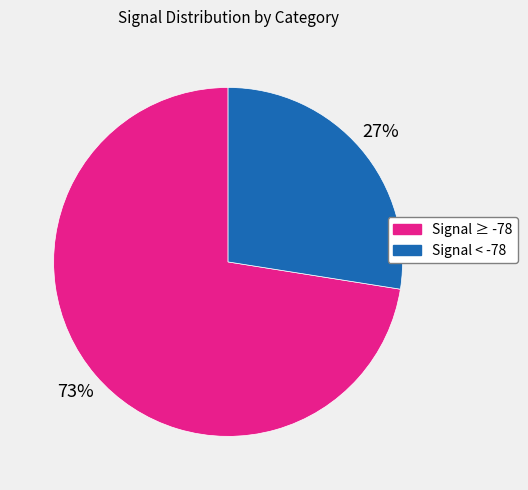

How many slices are in this pie chart?

2